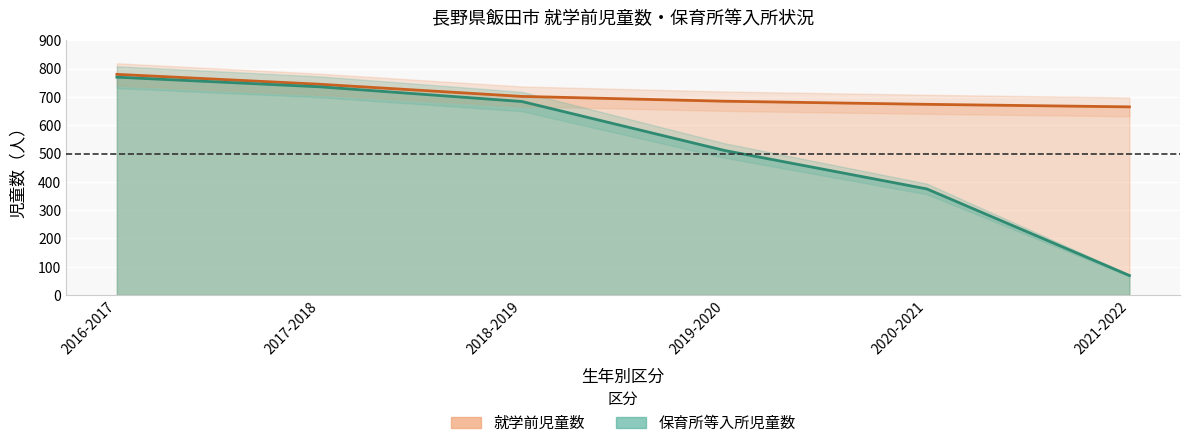

Does the chart display data point markers on the line(s)?

No